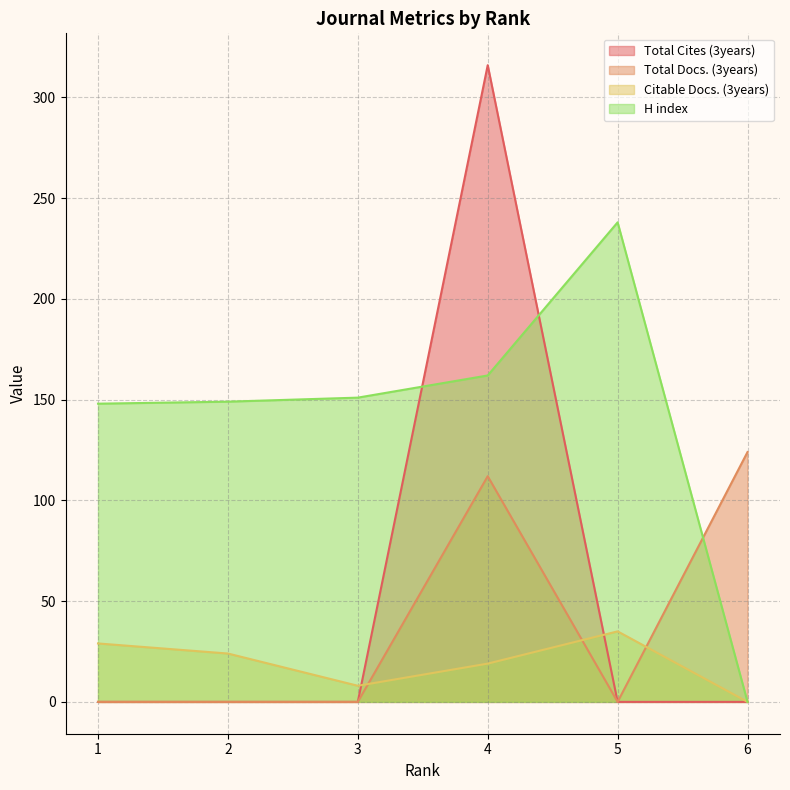

Is the value of H index at 6 greater than the value of Citable Docs. (3years) at 5?

No